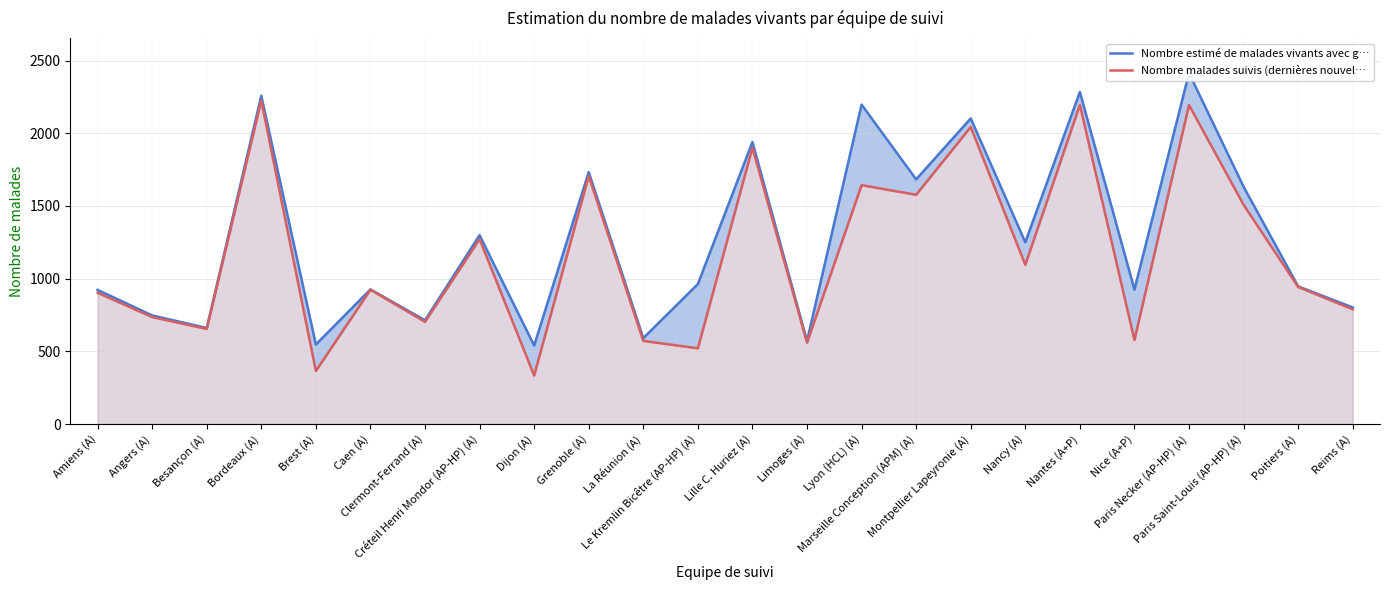

At which label does Nombre malades suivis (dernières nouvel… first exceed 943?

Bordeaux (A)